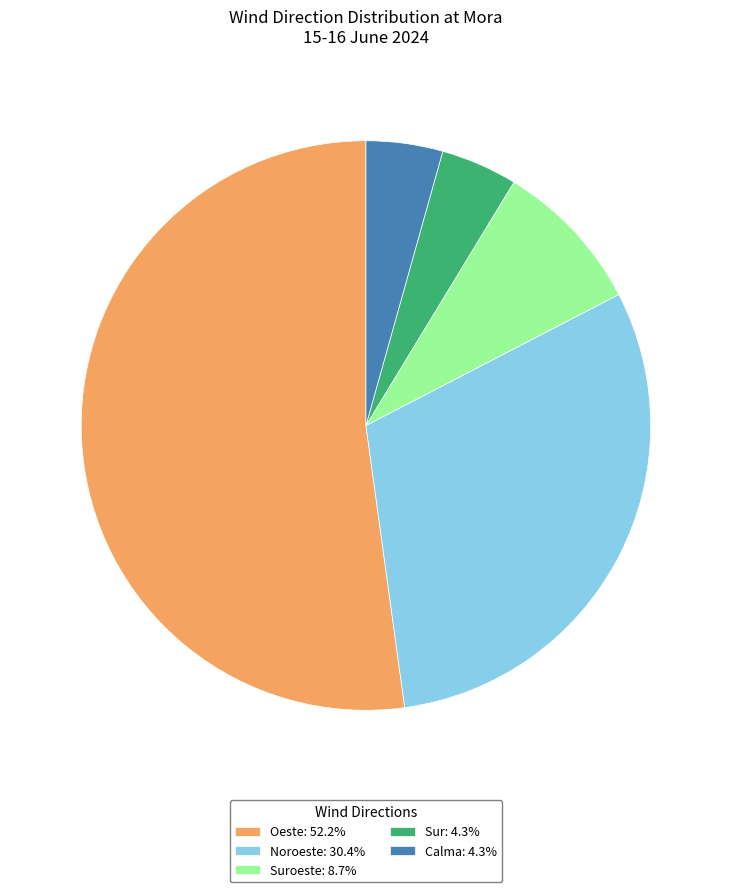

Do Noroeste: 30.4% and Sur: 4.3% together represent more than half of the pie?

No